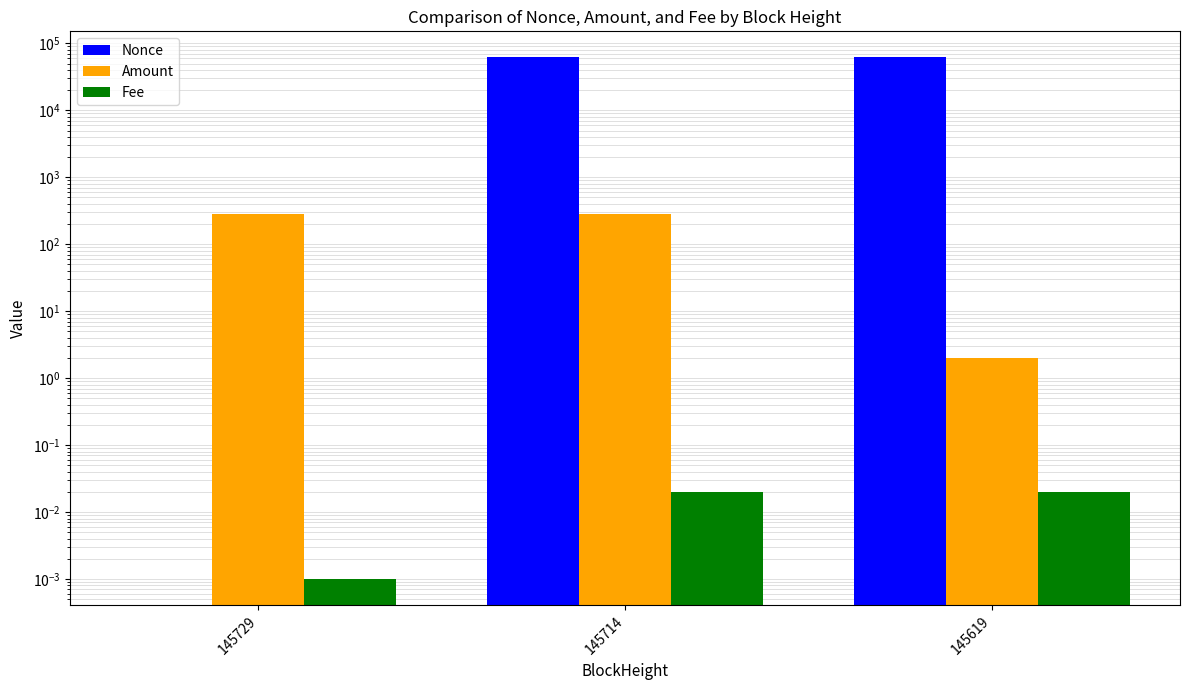

At how many categories does at least one series exceed 49724?

2